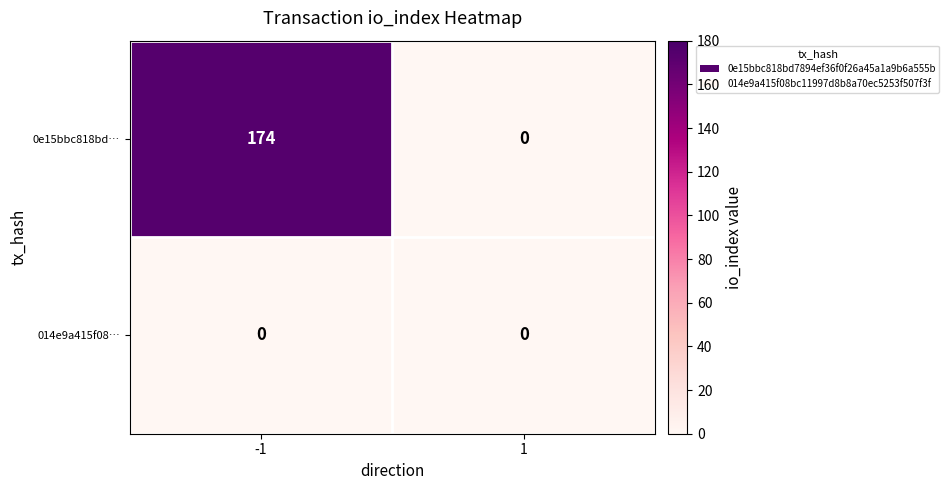

How many categories are shown in the chart?

2